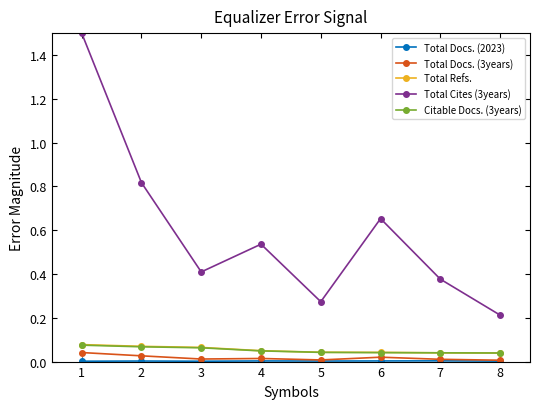

Which series has the largest total across all categories?

Total Cites (3years)